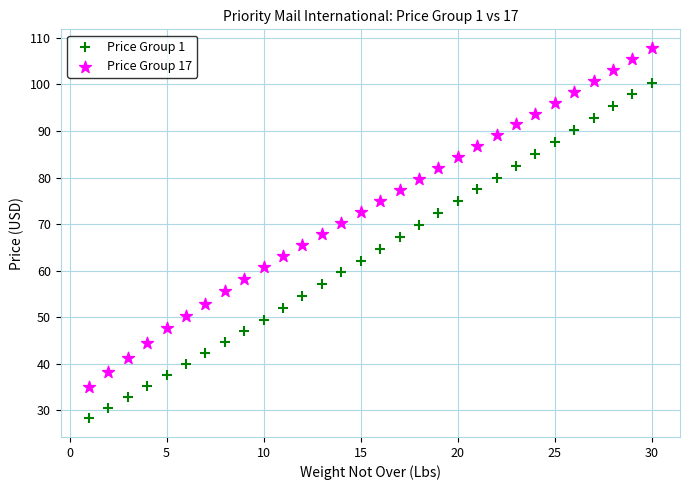

What is the X range (max minus min) for the scatter plot?

29.0